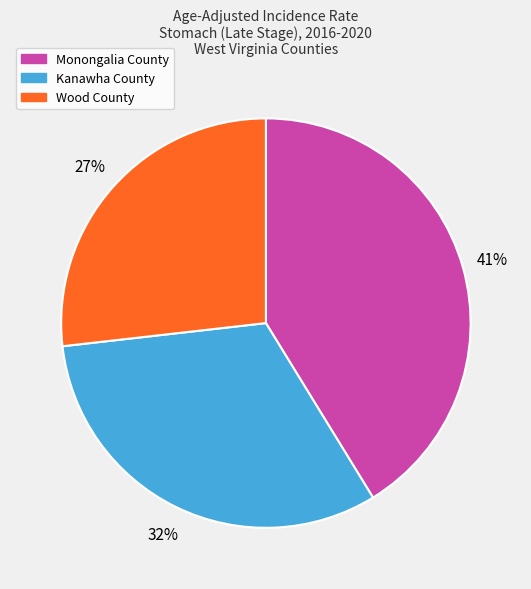

What is the largest slice in the pie chart?

Monongalia County